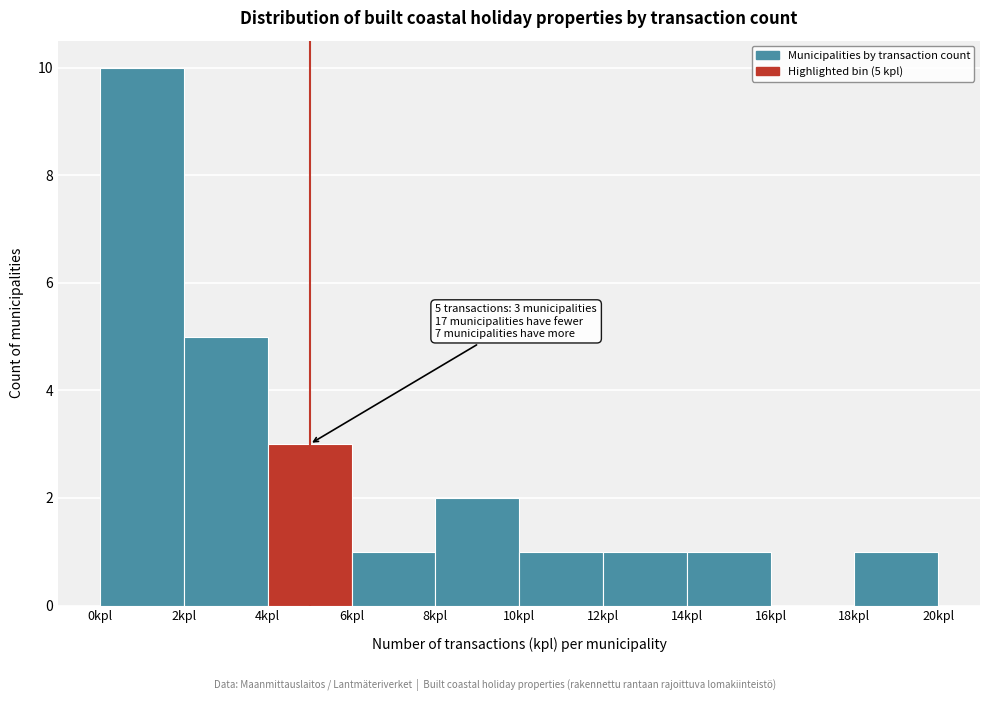

Over which range of the x-axis is the bar tallest?

0 to 2